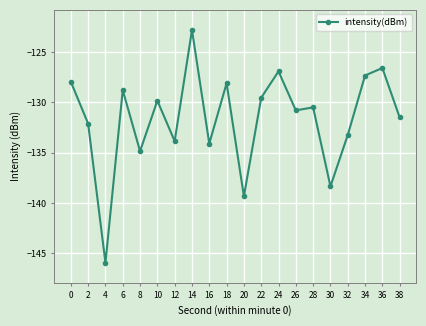

What is the sum of all values?

-2632.2